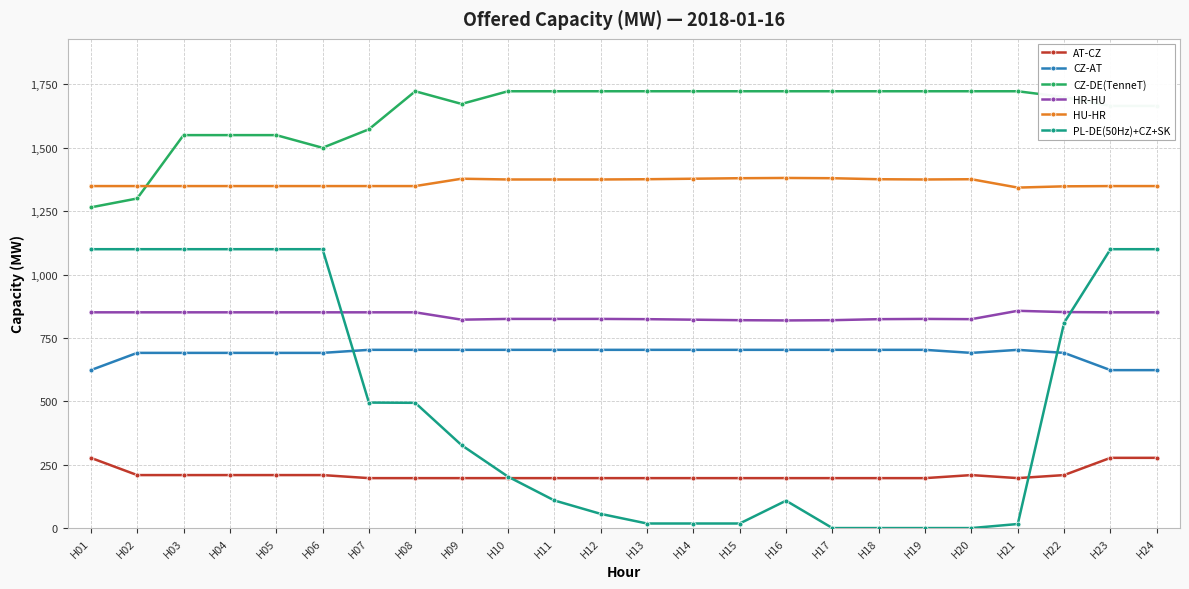

What are all the series names shown in the legend?

AT-CZ, CZ-AT, CZ-DE(TenneT), HR-HU, HU-HR, PL-DE(50Hz)+CZ+SK